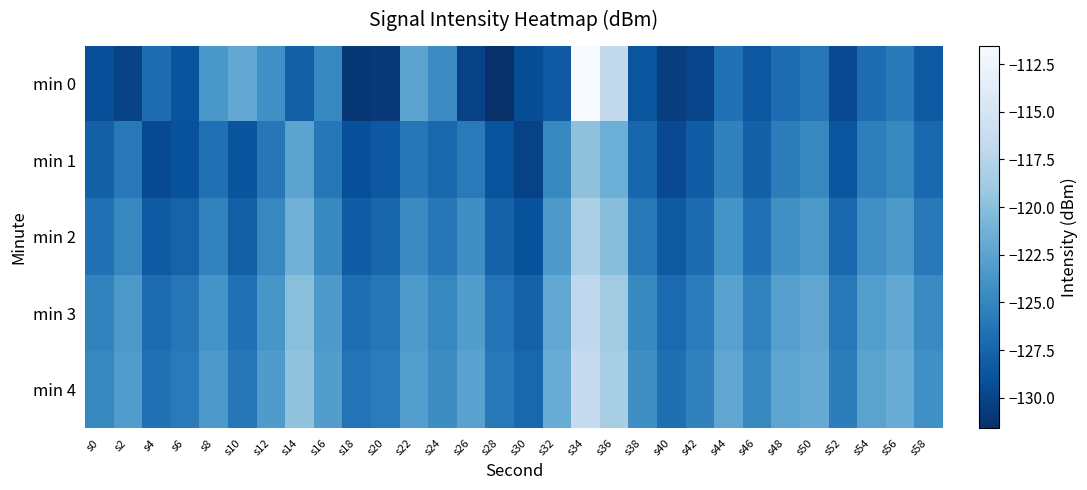

At which category is the sum across all series the highest?

s34